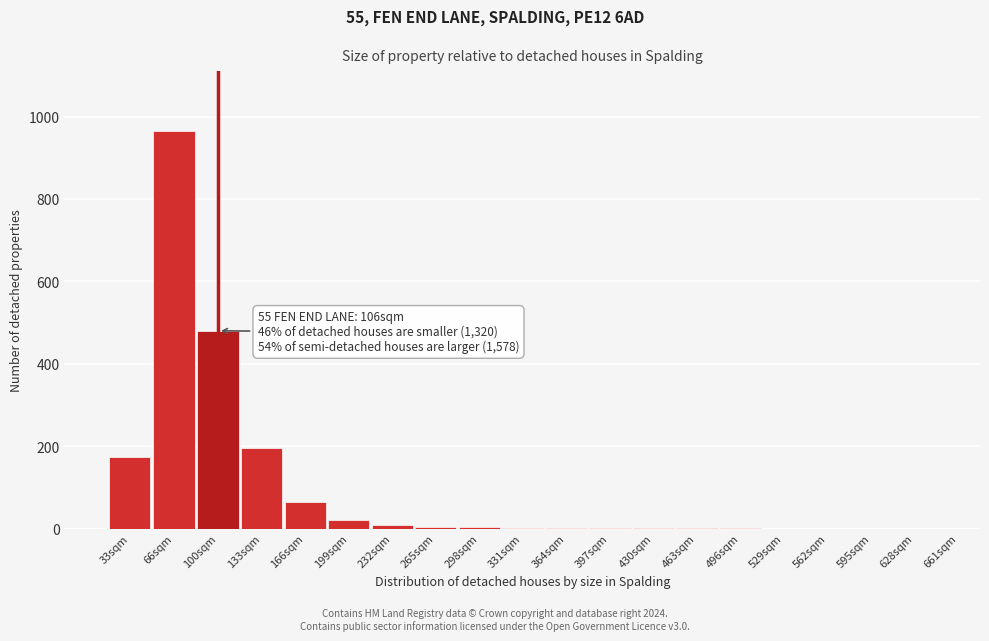

What is the sum of all values?

1923